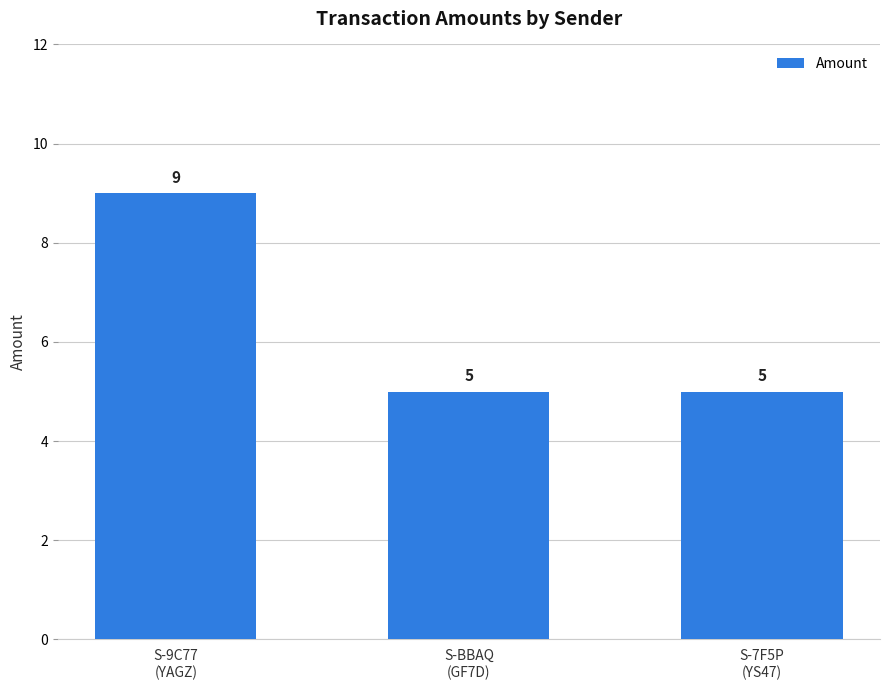

Which has a higher value, S-7F5P
(YS47) or S-9C77
(YAGZ)?

S-9C77
(YAGZ)